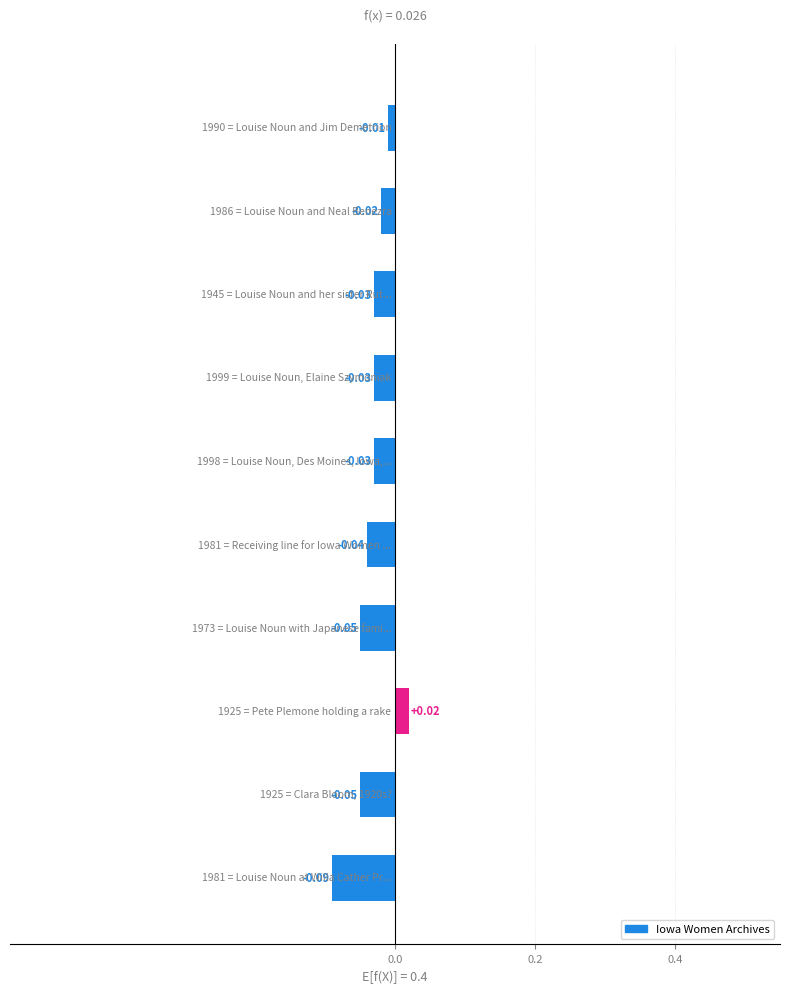

What is the sum of all values?

-0.3